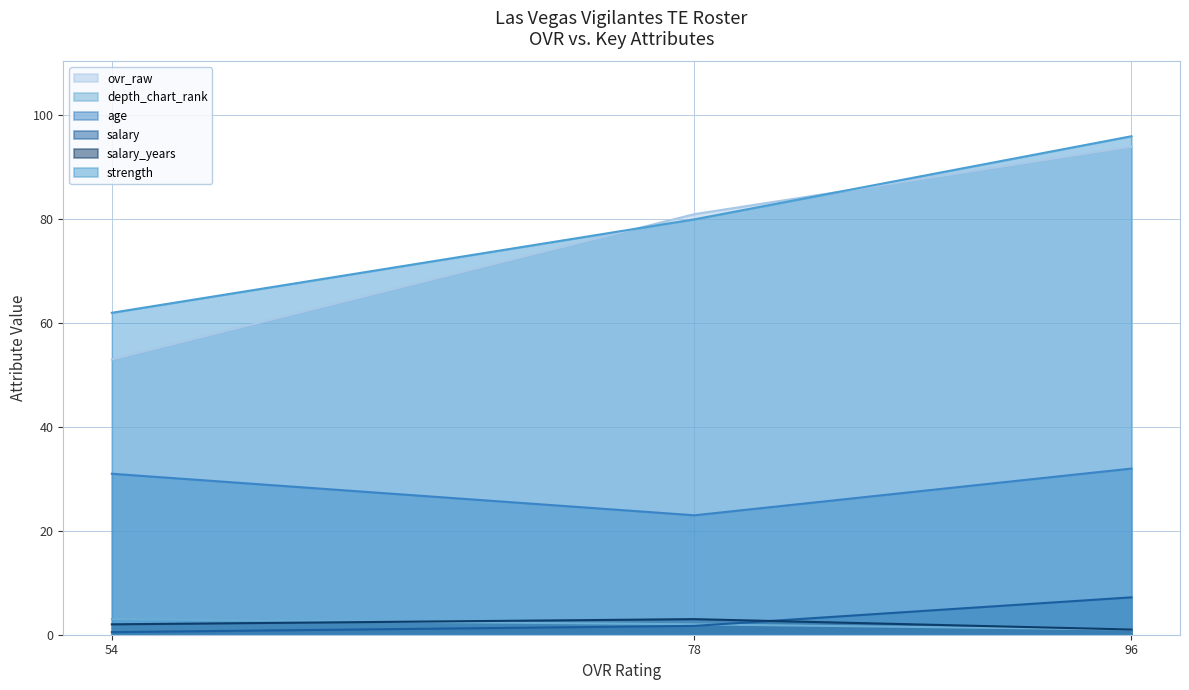

Rank the series by their maximum value, from highest to lowest.

strength, ovr_raw, age, salary, depth_chart_rank, salary_years